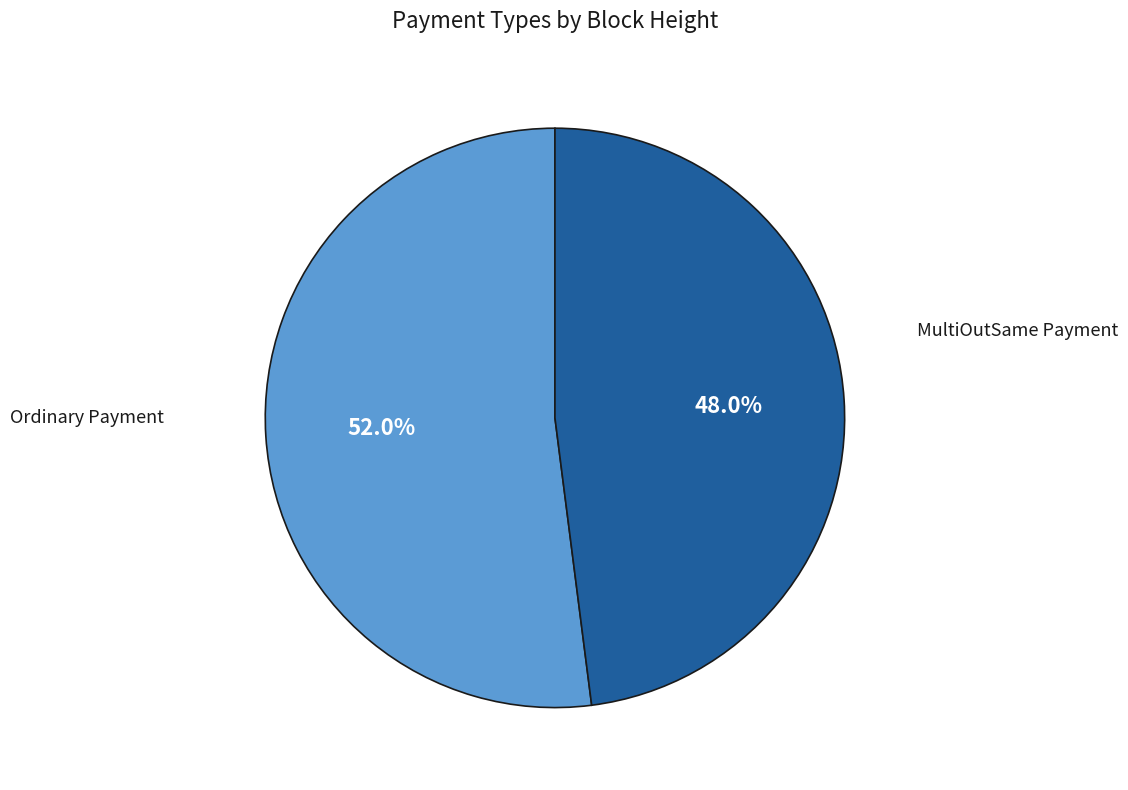

To the nearest percent, what is the combined percentage of MultiOutSame Payment and Ordinary Payment?

100%